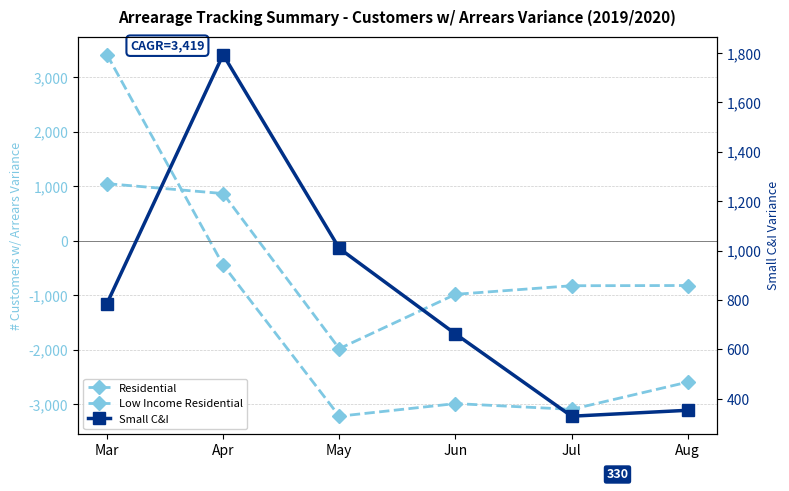

How many lines are shown in the chart?

3